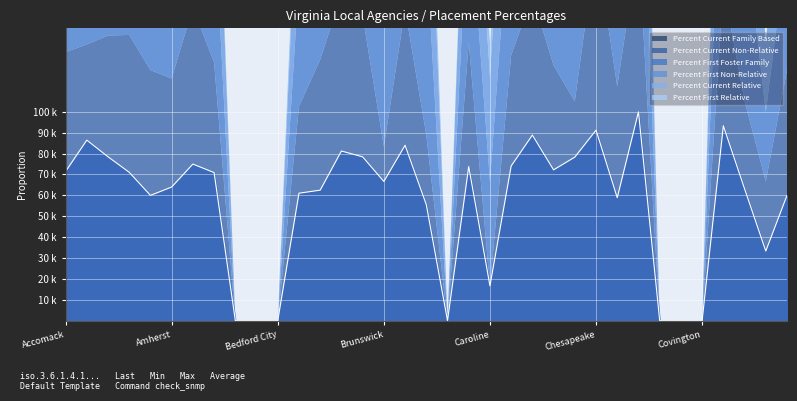

The Percent First Foster Family series shows 0.9 at Craig. True or false?

True